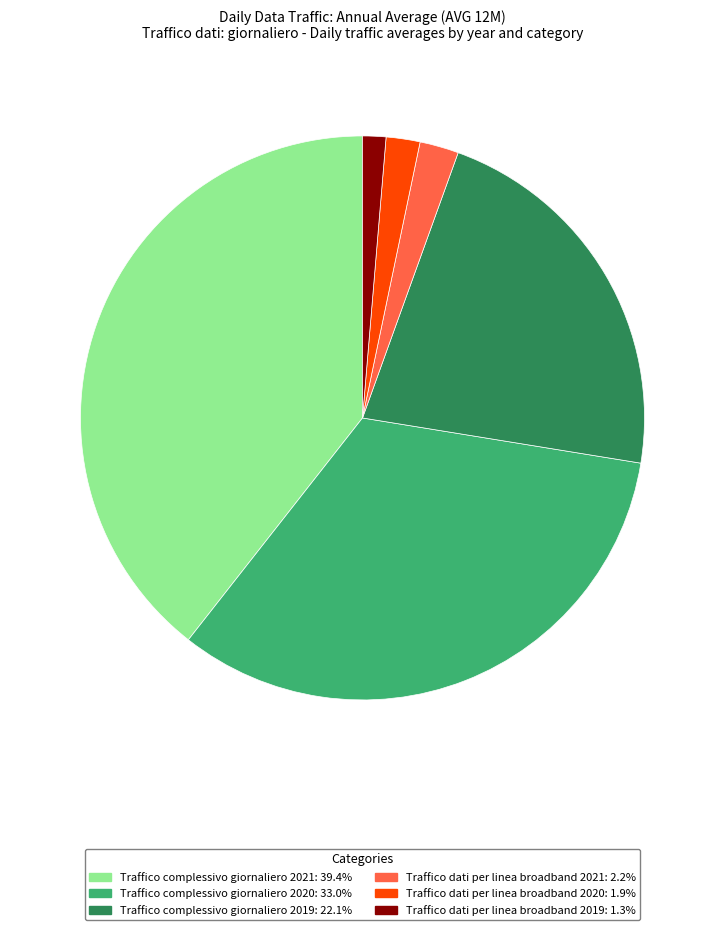

How many segments does this pie chart have?

6